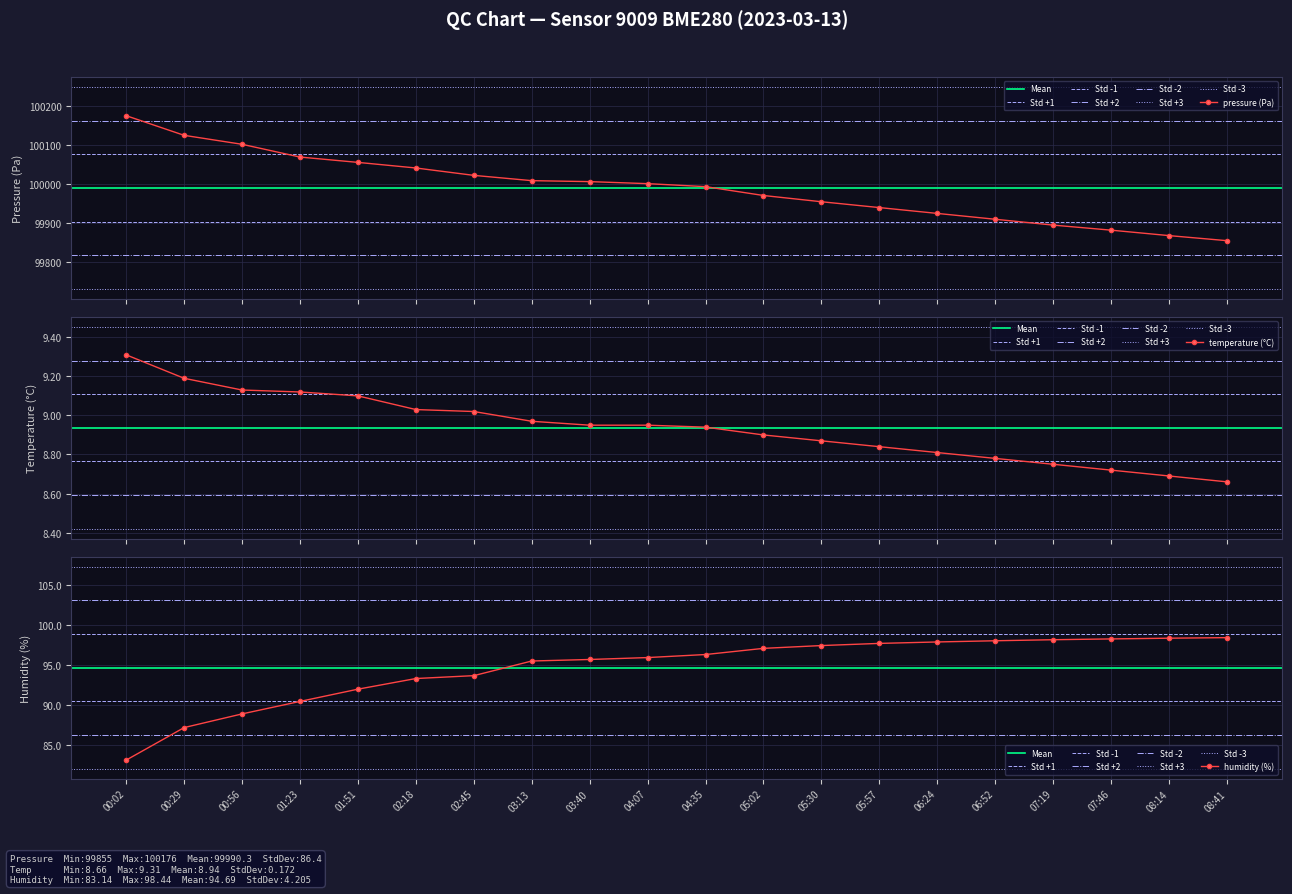

What is the value of the pressure (Pa) point at the 10th from the left?

100001.5